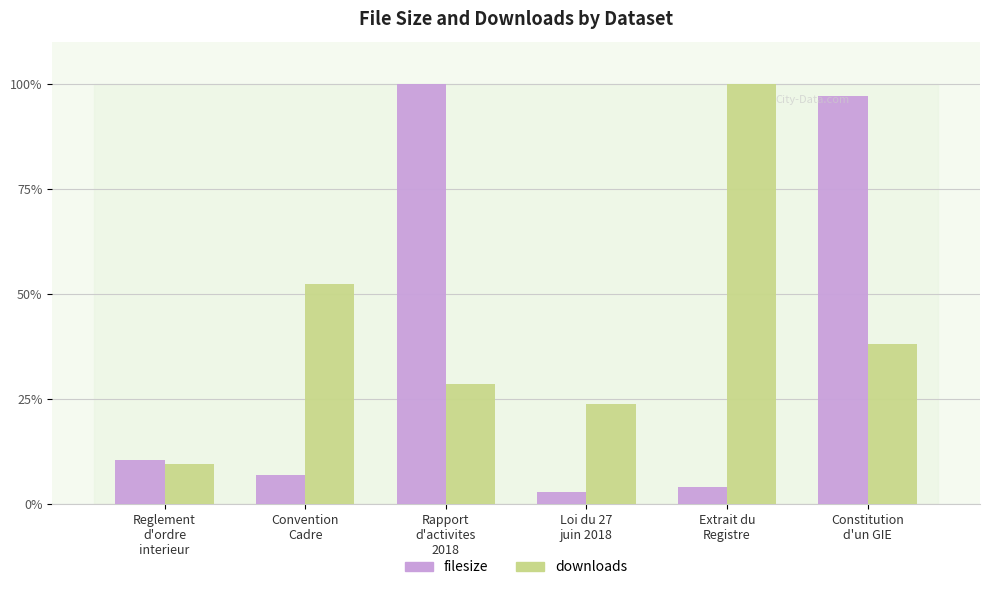

Reading left to right, list all the values displayed in this chart.

filesize: 10.5	6.9	100.0	2.8	4.0	97.0
downloads: 9.5	52.4	28.6	23.8	100.0	38.1